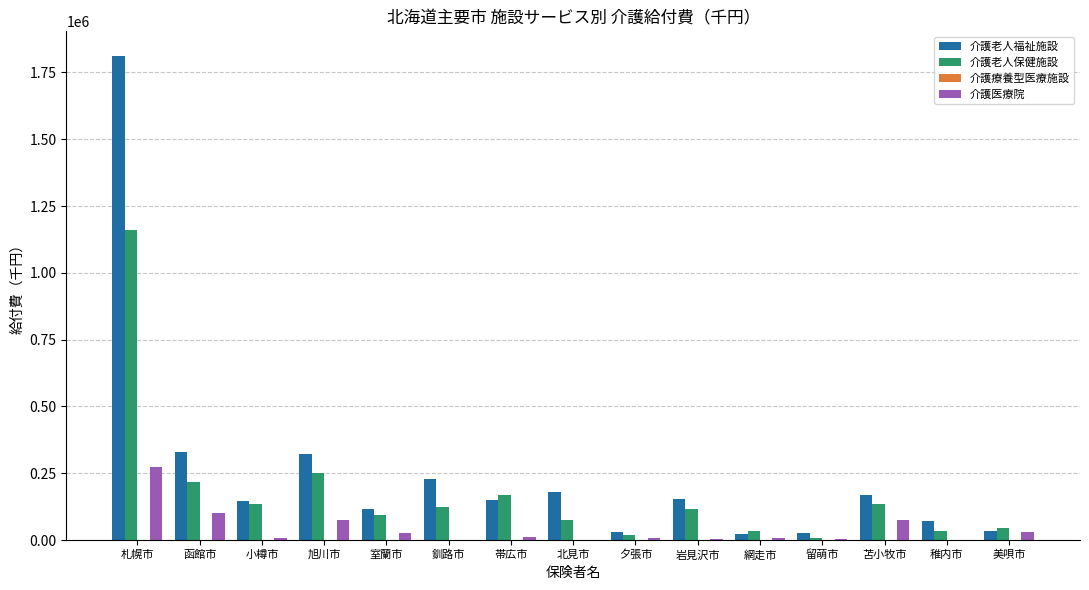

What is the sum of all 介護老人福祉施設 values?

3793706.3